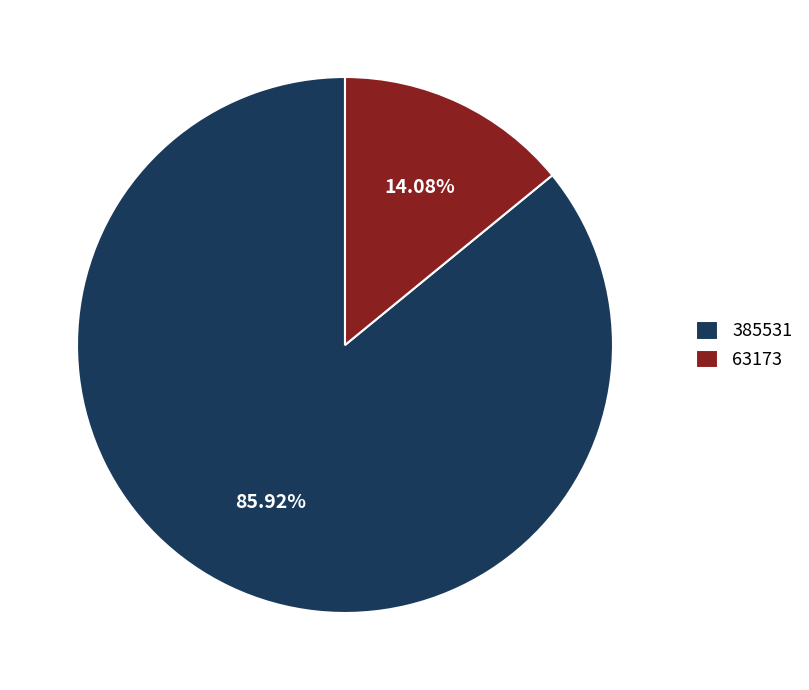

To the nearest percent, what percentage of the pie is 385531?

86%